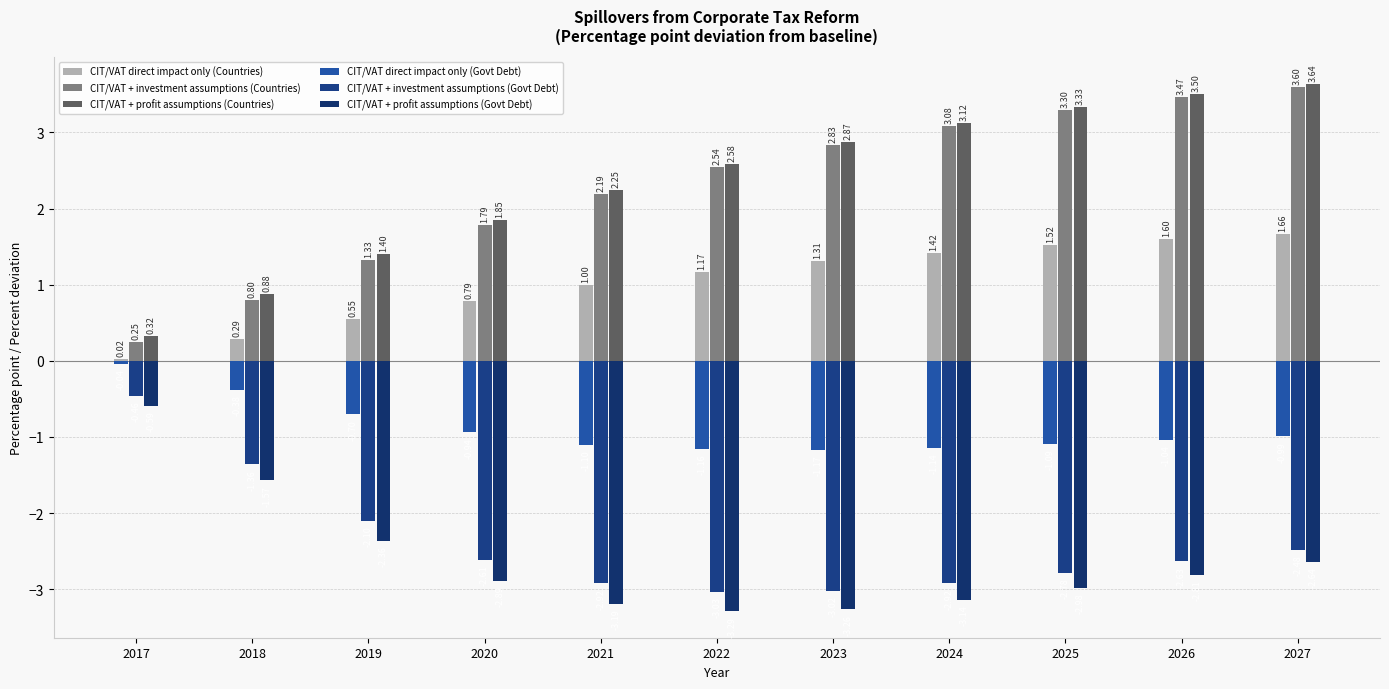

Which series changed the most between 2019 and 2024?

CIT/VAT + investment assumptions (Countries)